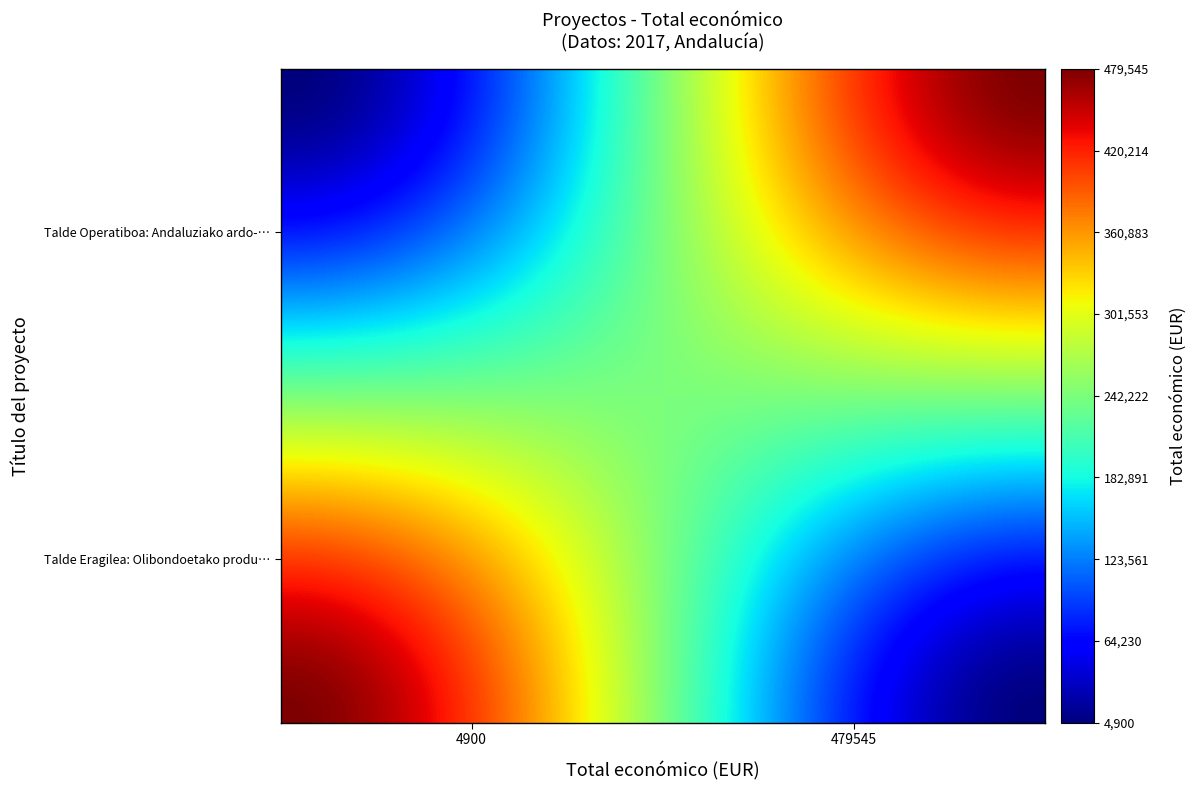

Which series has the largest range (max minus min)?

Talde Operatiboa: Andaluziako ardo-ekoi